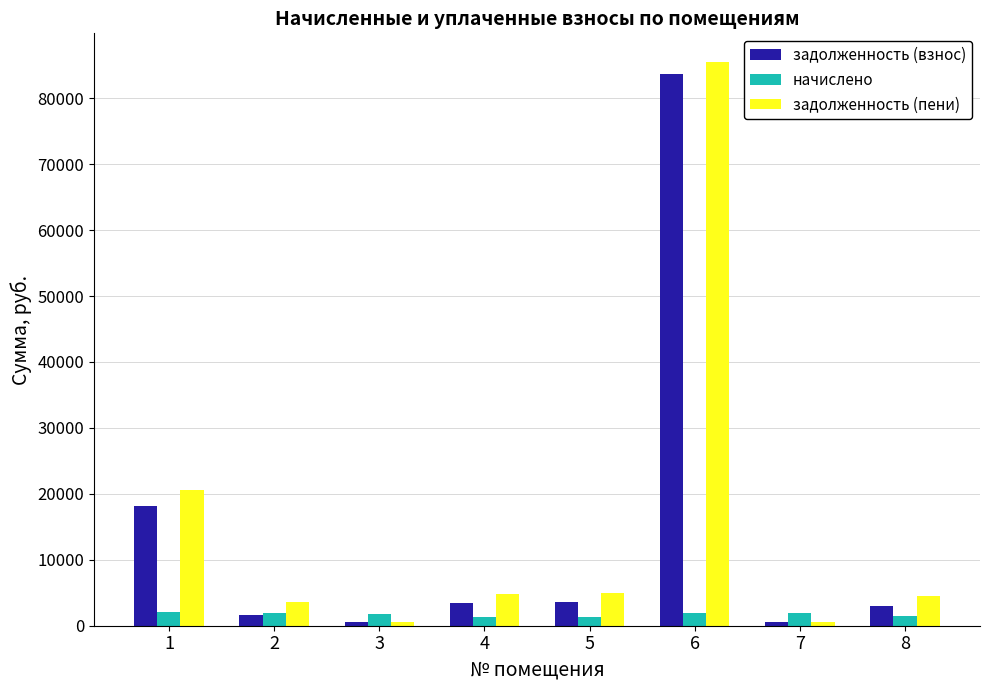

What is the maximum value for начислено?

2019.2